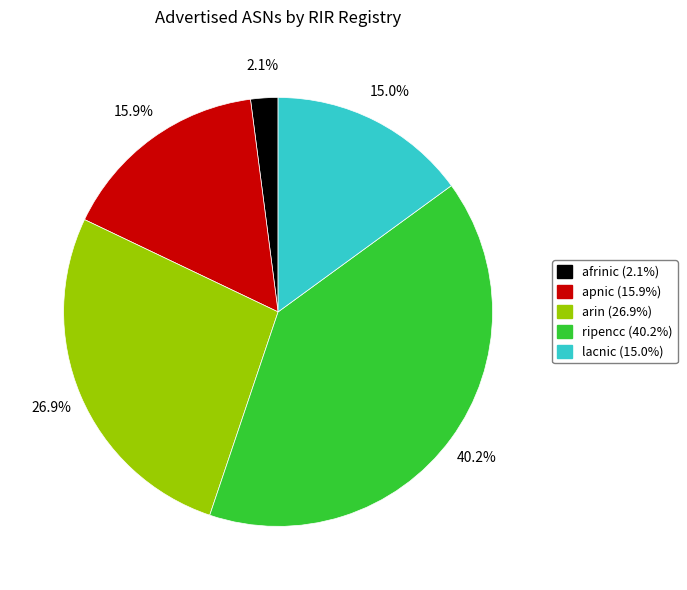

Count the number of slices in the pie.

5